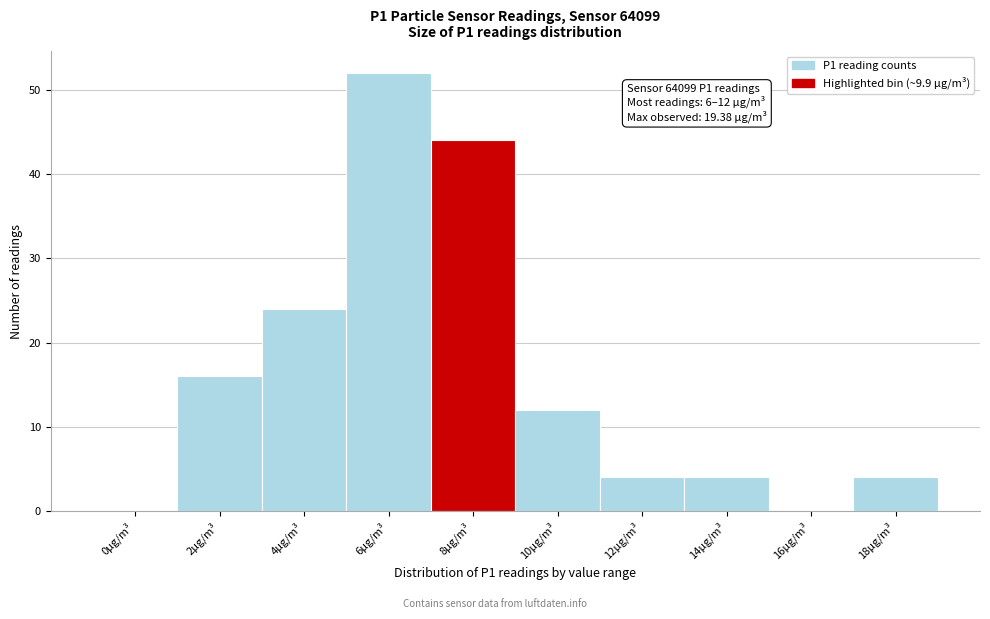

Reading left to right, transcribe all the data shown in this chart.

0µg/m³=0	2µg/m³=16	4µg/m³=24	6µg/m³=52	8µg/m³=44	10µg/m³=12	12µg/m³=4	14µg/m³=4	16µg/m³=0	18µg/m³=4